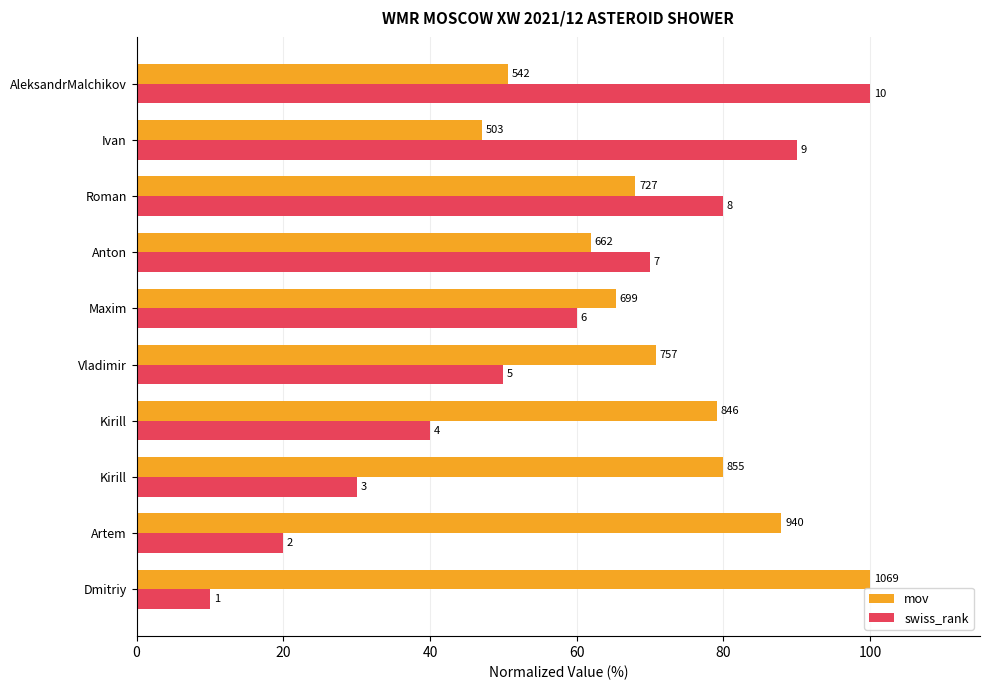

Rank the series by their maximum value, from lowest to highest.

mov, swiss_rank